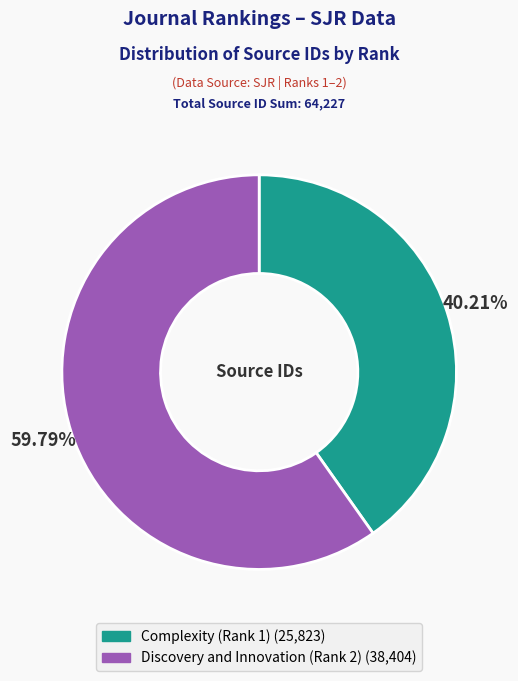

What portion of the pie excludes Complexity (Rank 1)?

59.8%